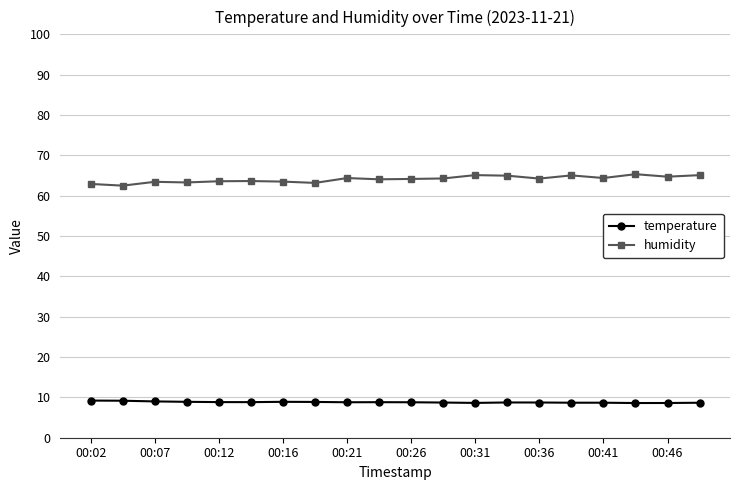

Which series has the largest total across all categories?

humidity